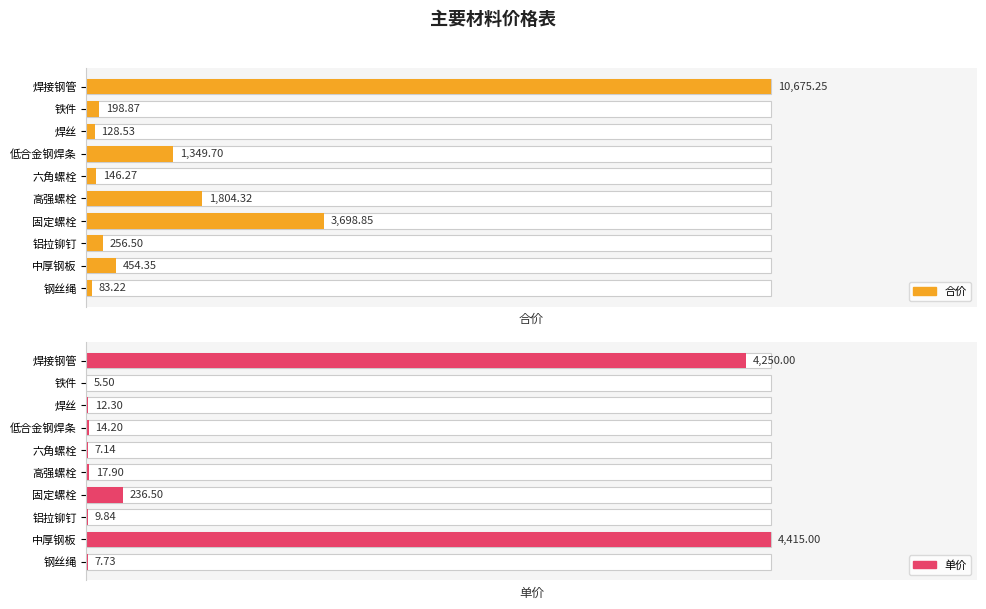

What are all the series names shown in the legend?

合价, 单价